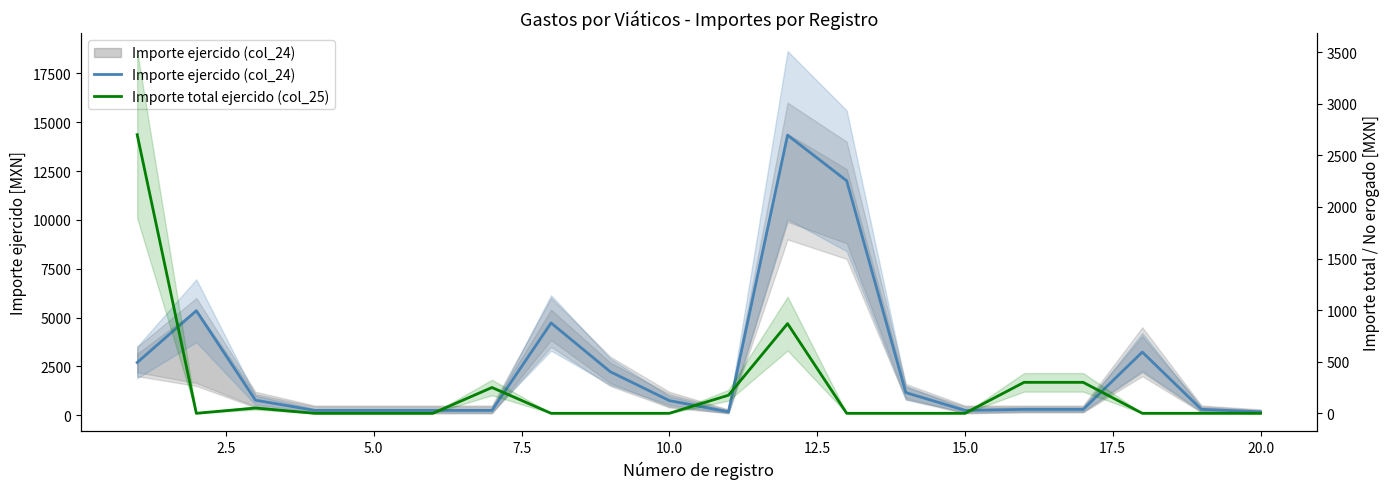

What is the minimum value for Importe ejercido (col_24)?

175.0